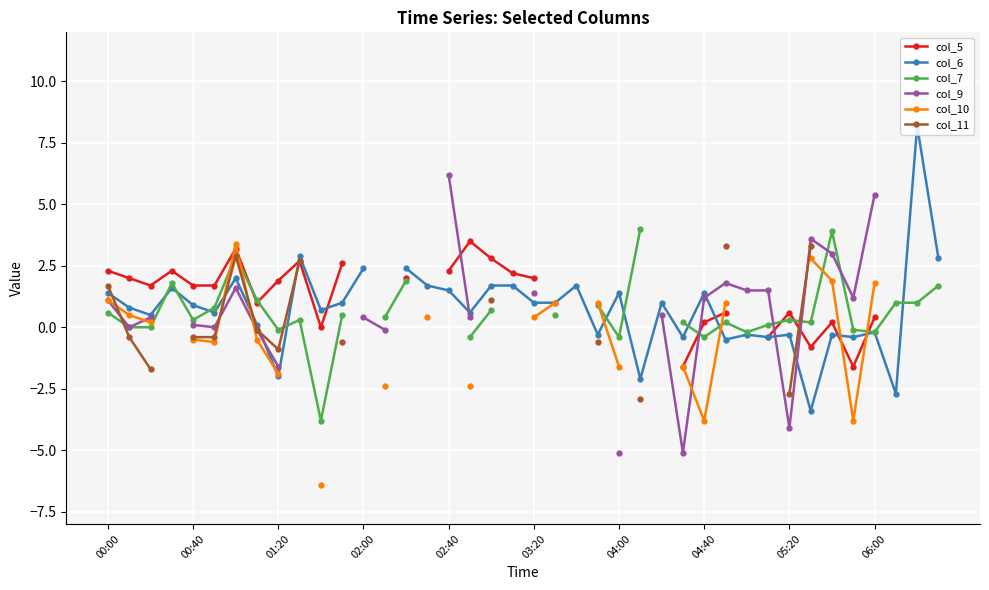

Is the value of col_9 at 35 greater than the value of col_11 at 11?

Yes